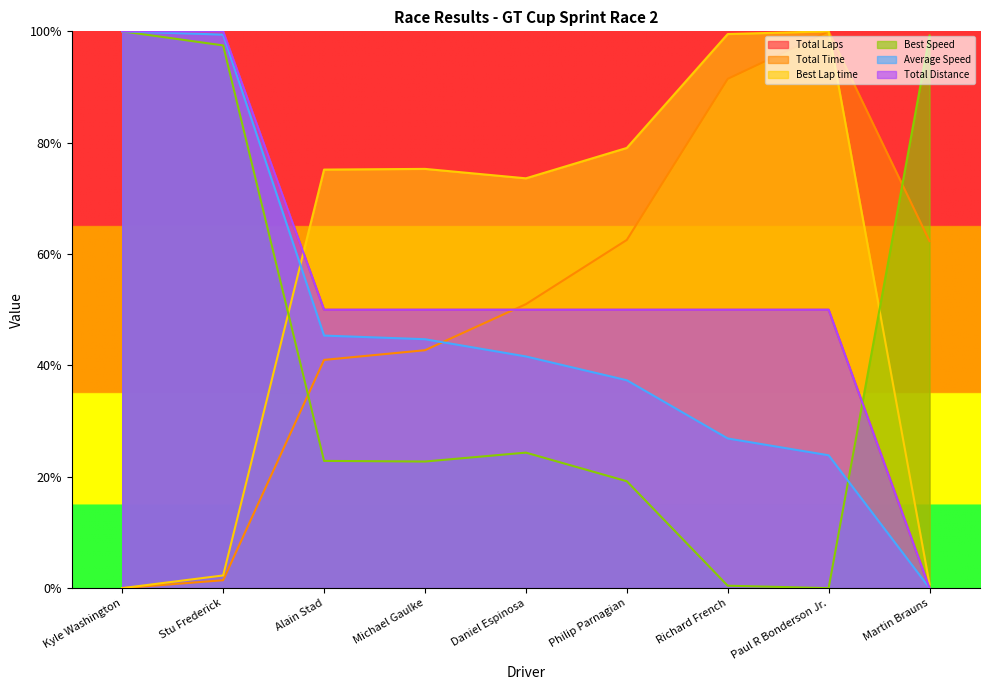

How many distinct data groups are displayed?

6